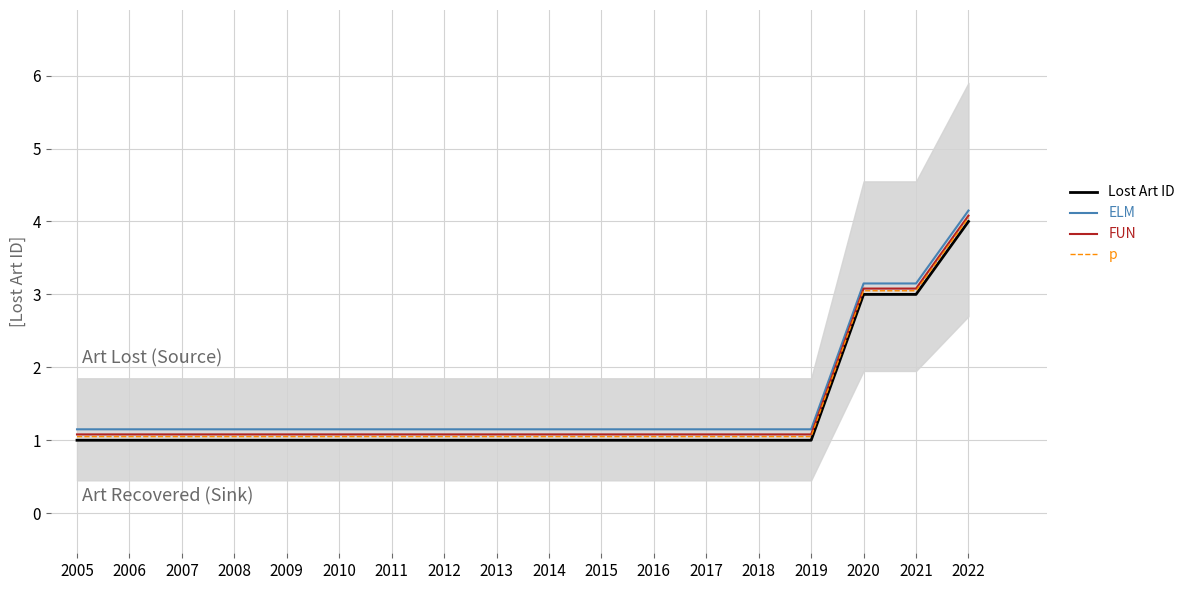

What is the sum of the Lost Art ID values at 2019 and 2013?

2.0